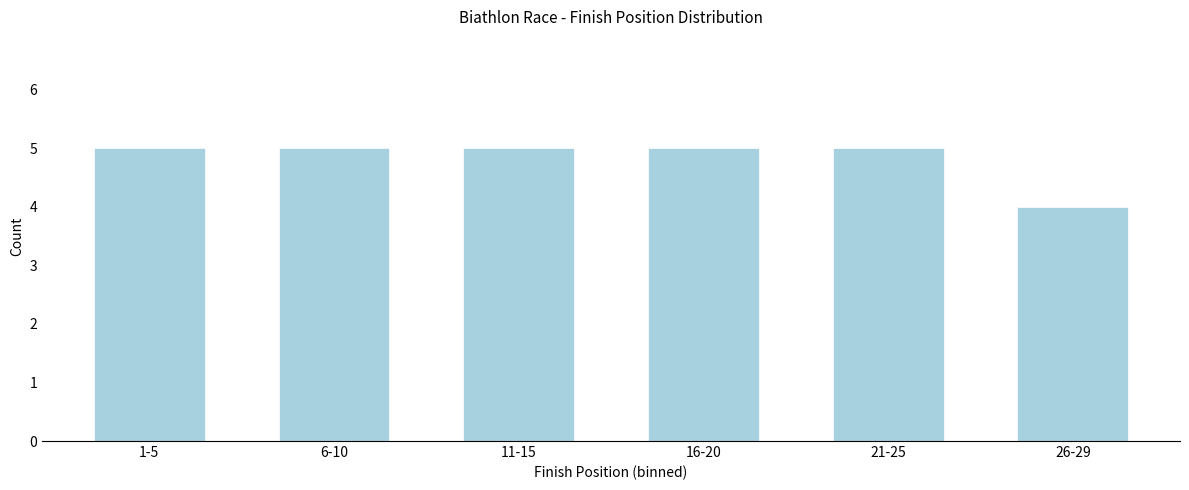

Reading right to left, what are all the values shown in this chart?

4	5	5	5	5	5